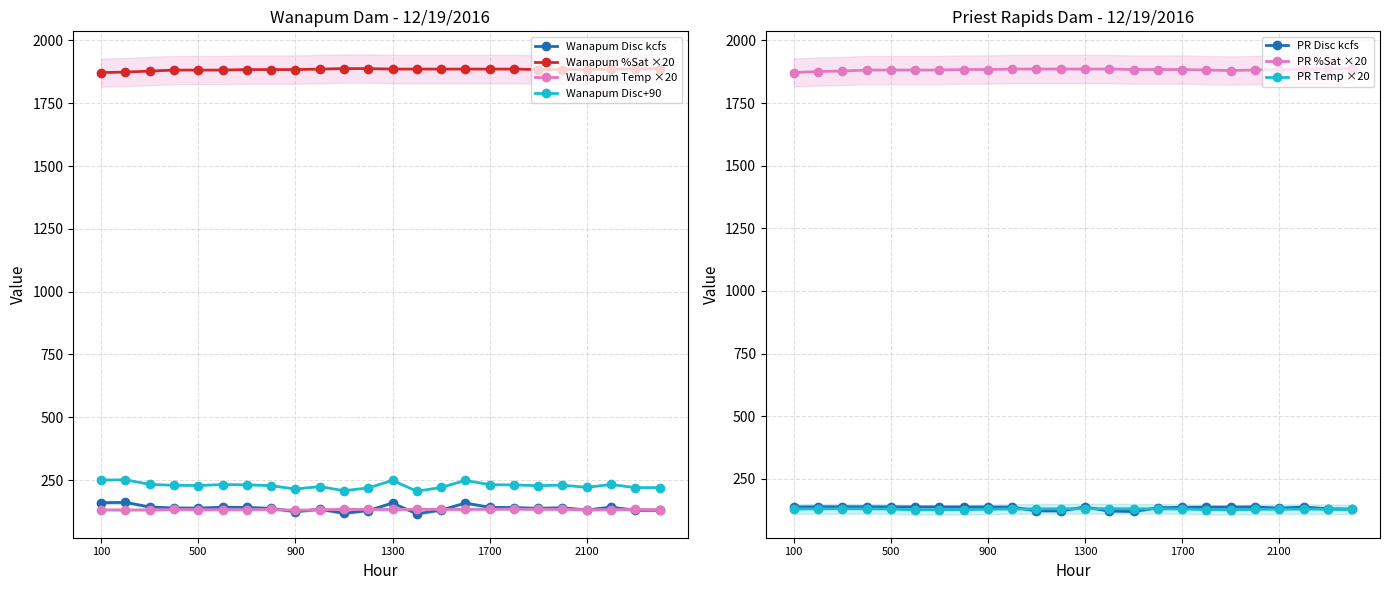

True or false: PR Temp ×20 and PR %Sat ×20 intersect in this chart.

False